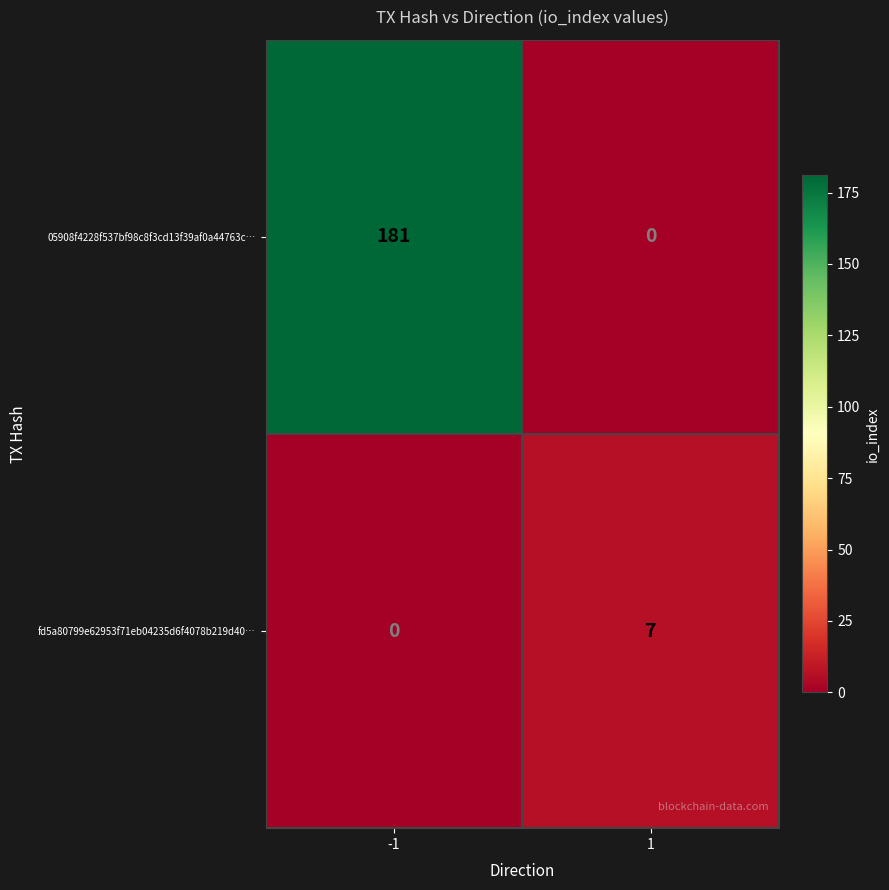

How many categories are shown in the chart?

2